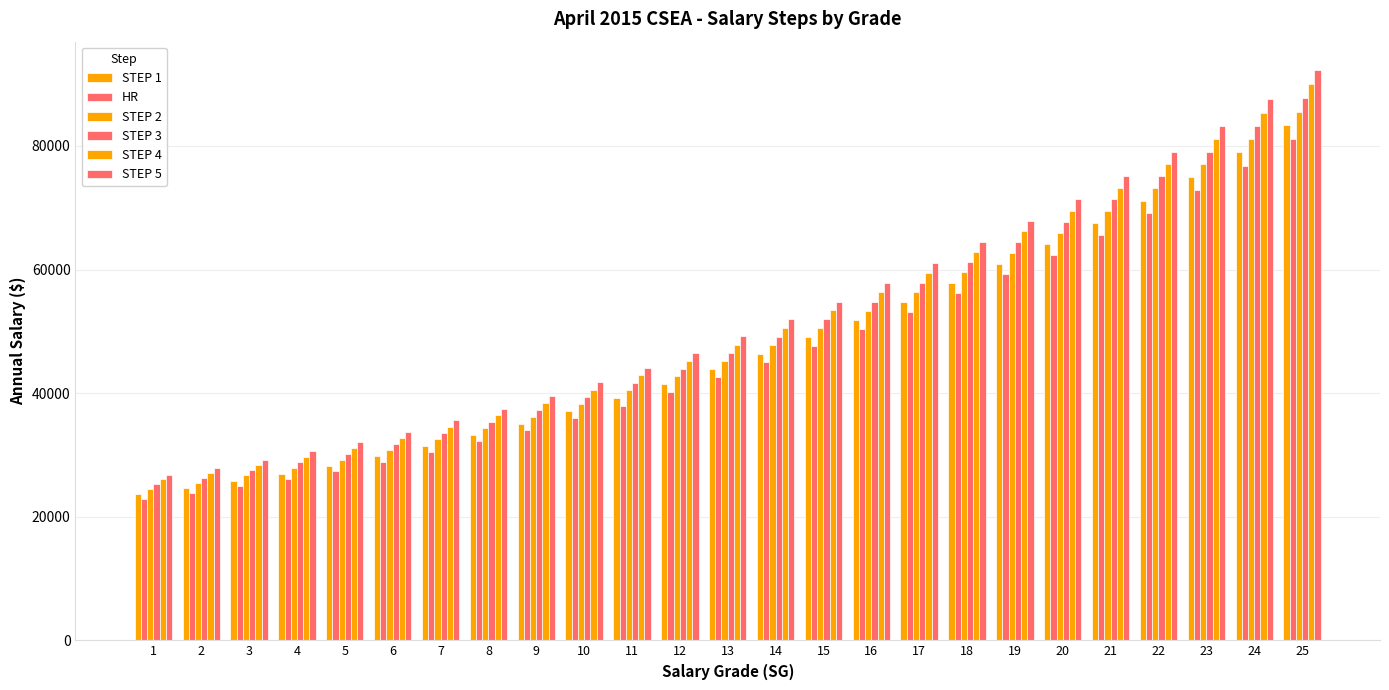

How many data points in STEP 4 are less than 47855?

12